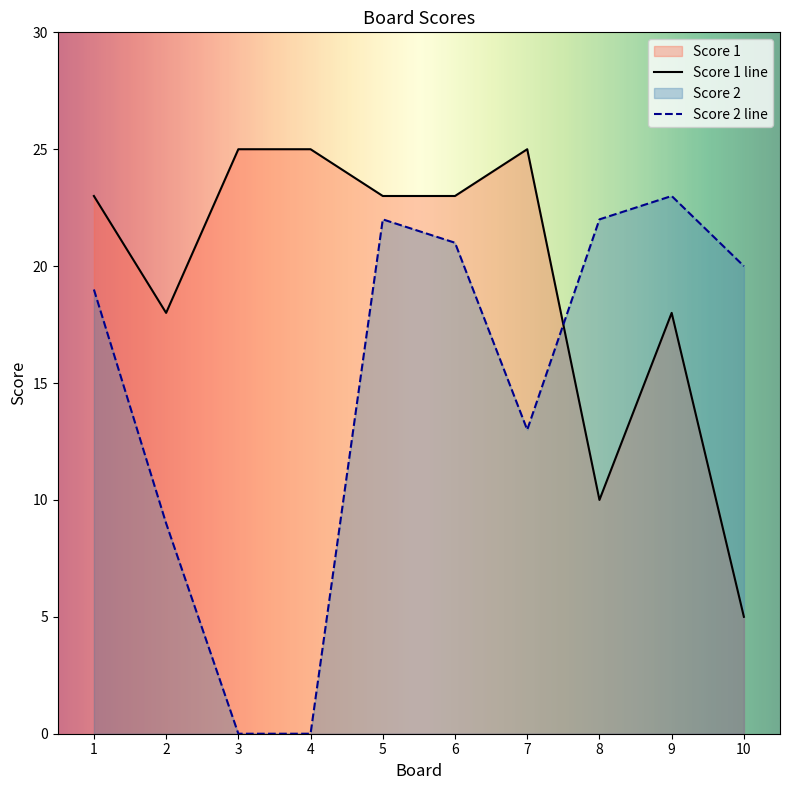

The Score 2 series shows 11 at 9. True or false?

False